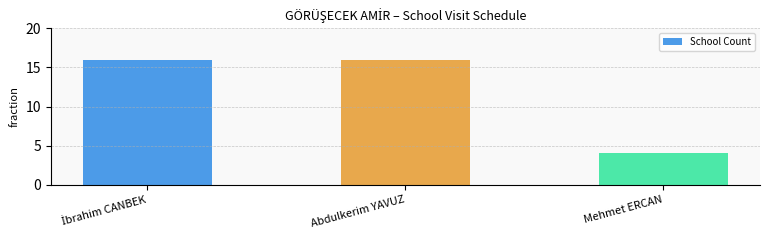

What is the sum of all values?

36